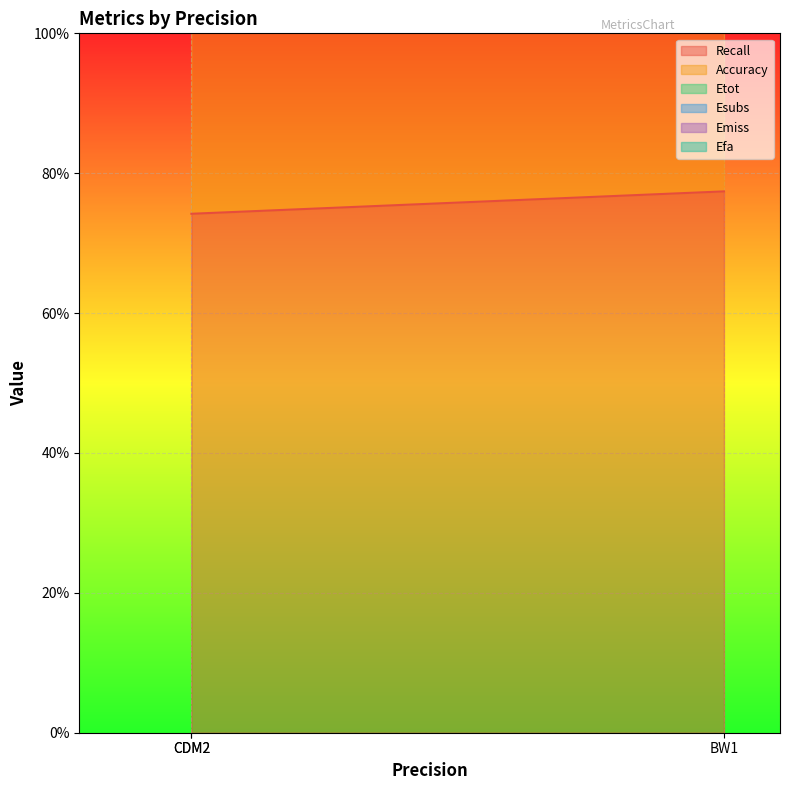

What are all the series names shown in the legend?

Recall, Accuracy, Etot, Esubs, Emiss, Efa